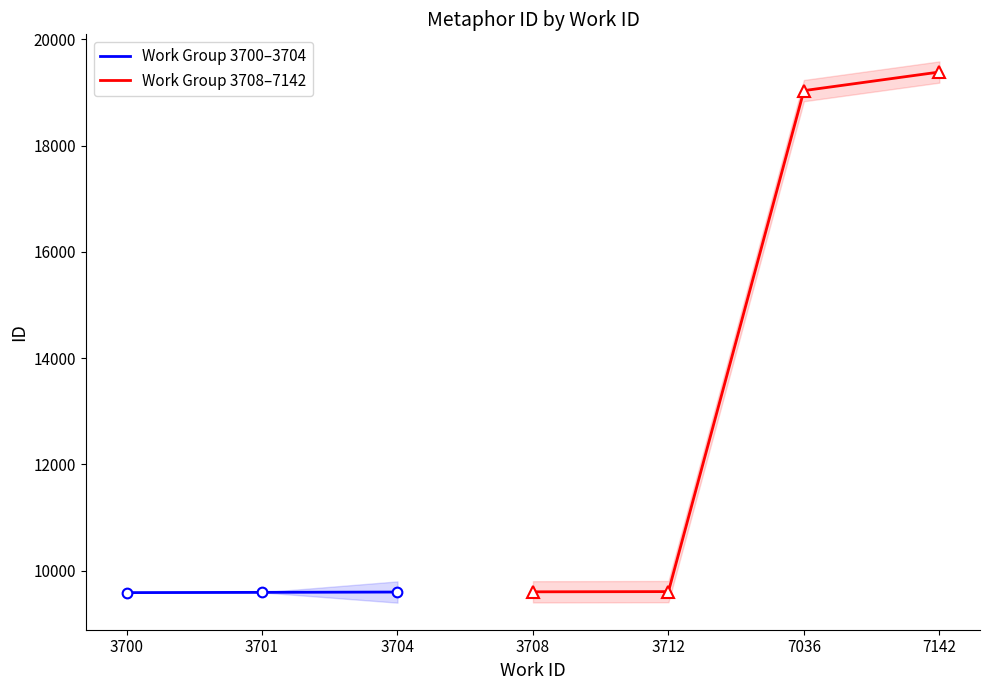

Read the value at 7142, to the nearest 10.

19380